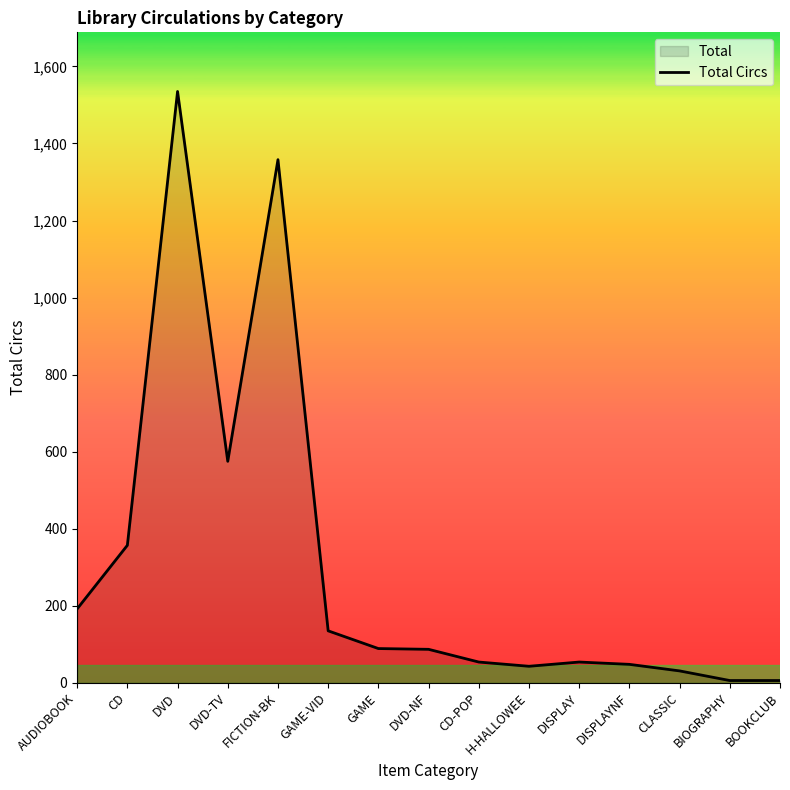

Which has a higher value, BIOGRAPHY or CD-POP?

CD-POP